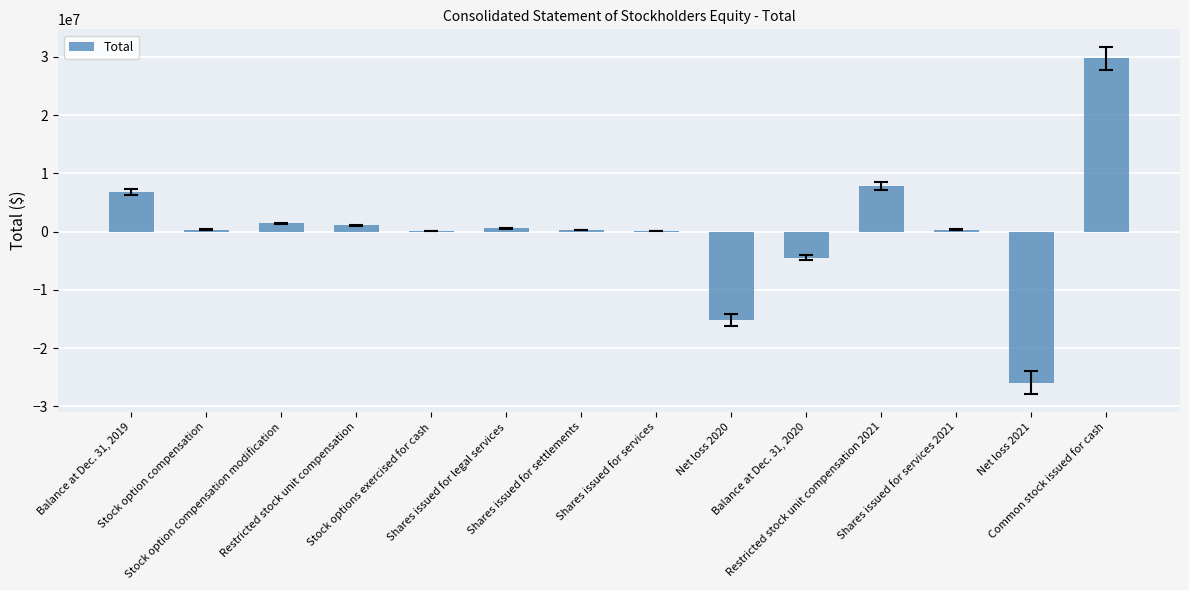

What value does the data have at Stock options exercised for cash?

104035